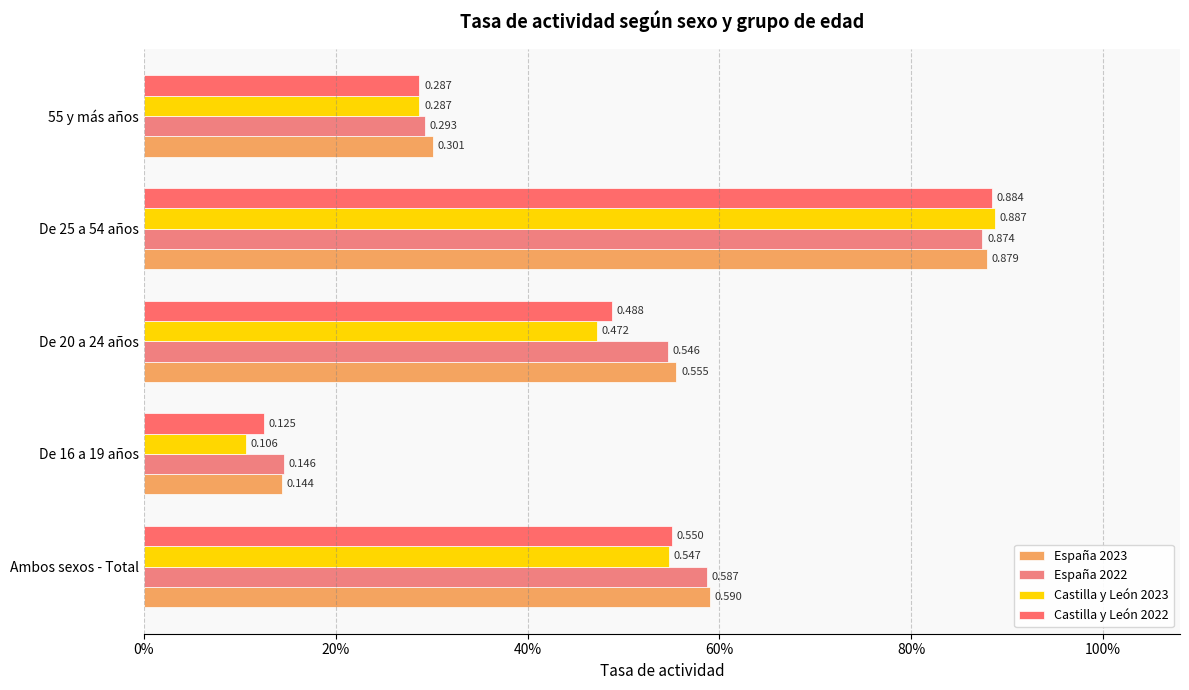

What is the difference between the maximum and minimum values in the Castilla y León 2022 series?

0.8